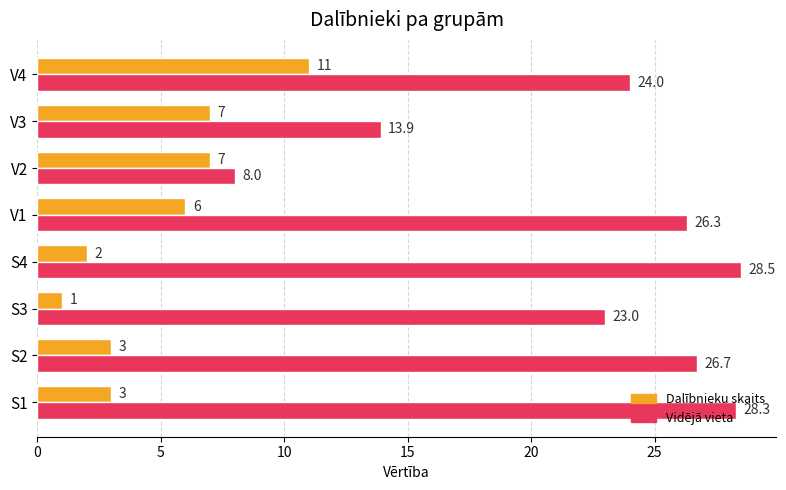

Which category has the highest value in the Vidējā vieta series?

S4